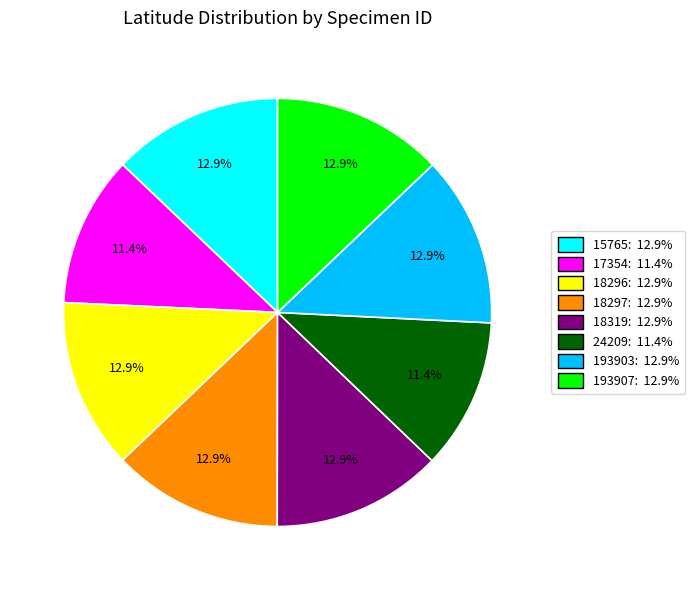

The 18296 slice represents 13% of the pie. True or false?

True